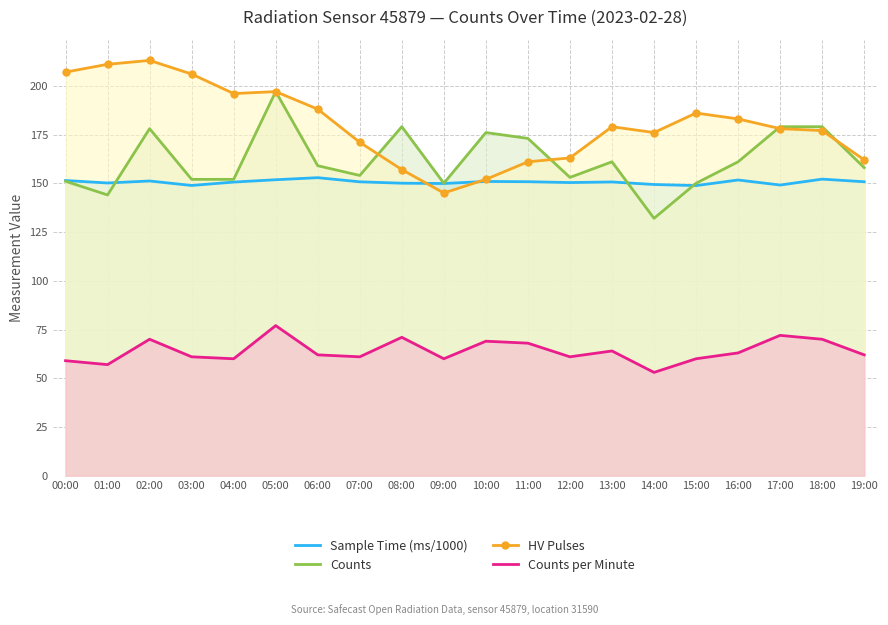

Which series has the largest total across all categories?

HV Pulses